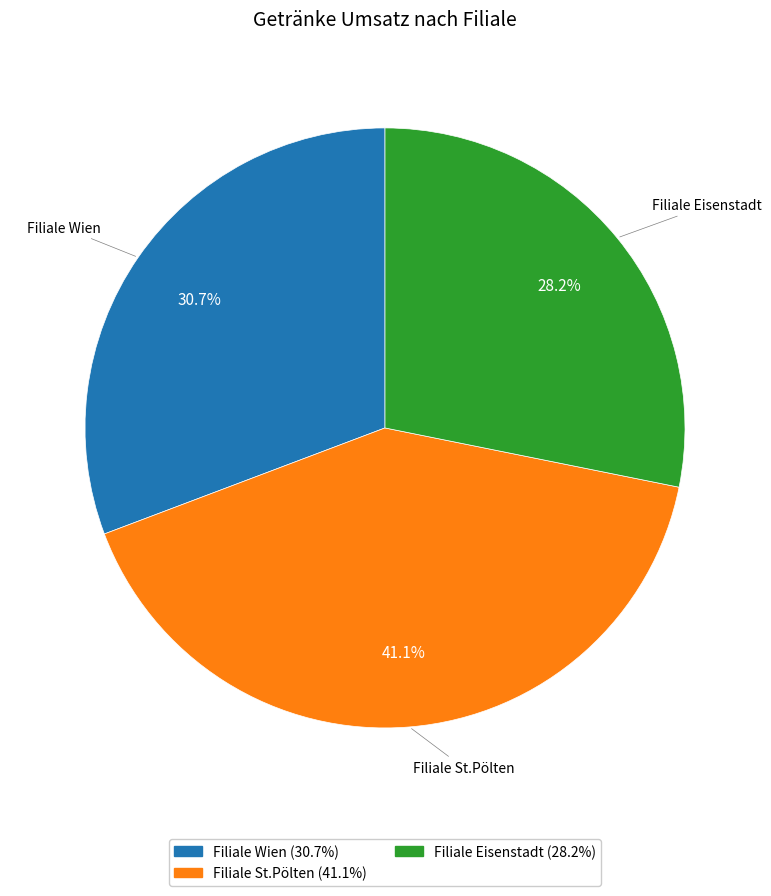

Which category has the biggest portion of the pie?

Filiale St.Pölten